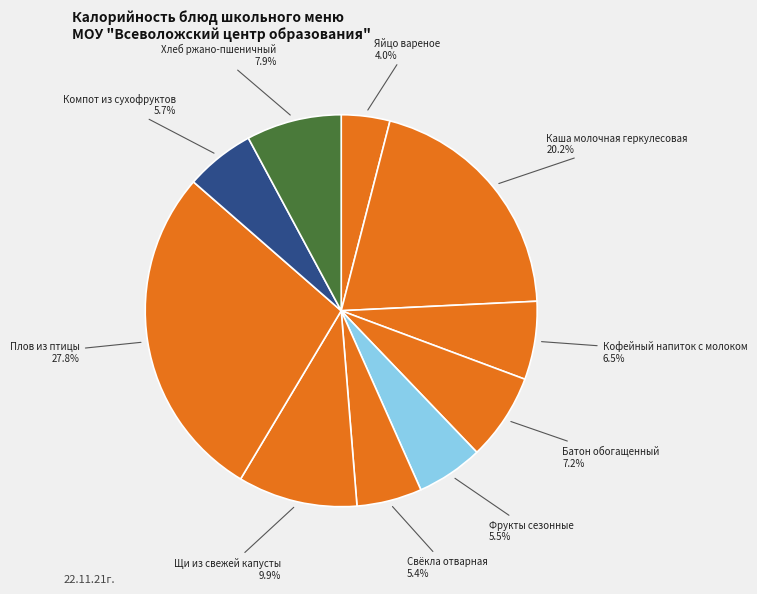

Which slice is the largest?

Плов из птицы